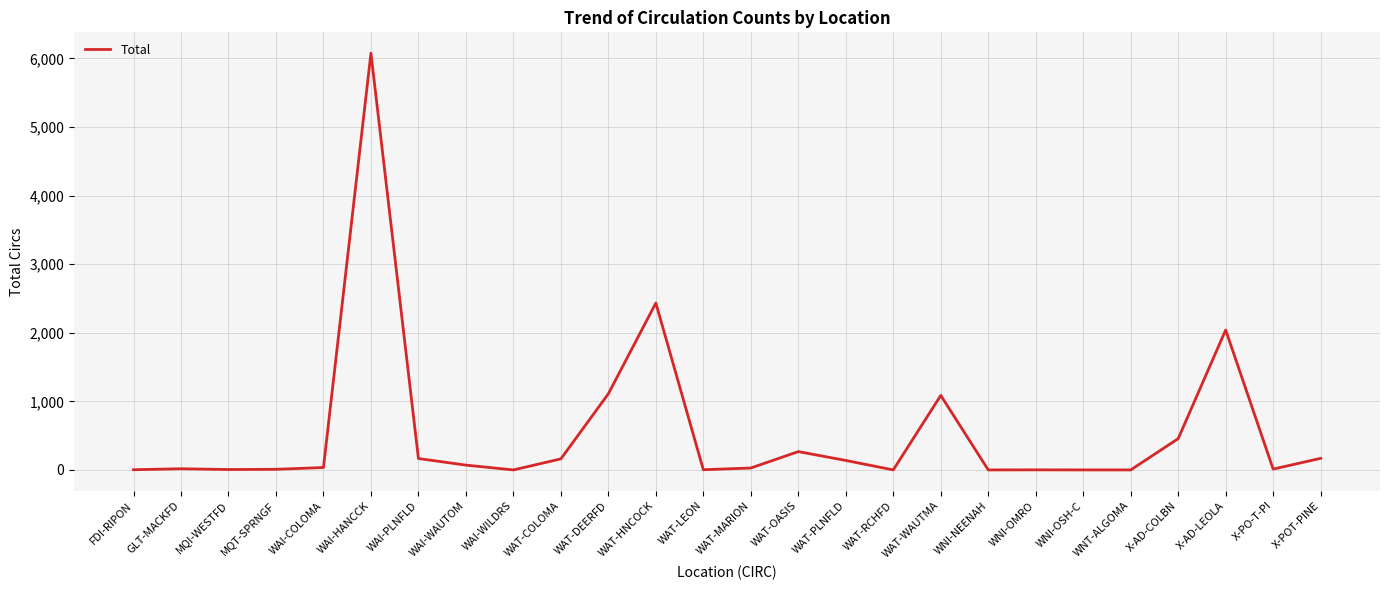

Approximately how many times larger is the value at WNI-OSH-C compared to MQI-WESTFD?

0.1